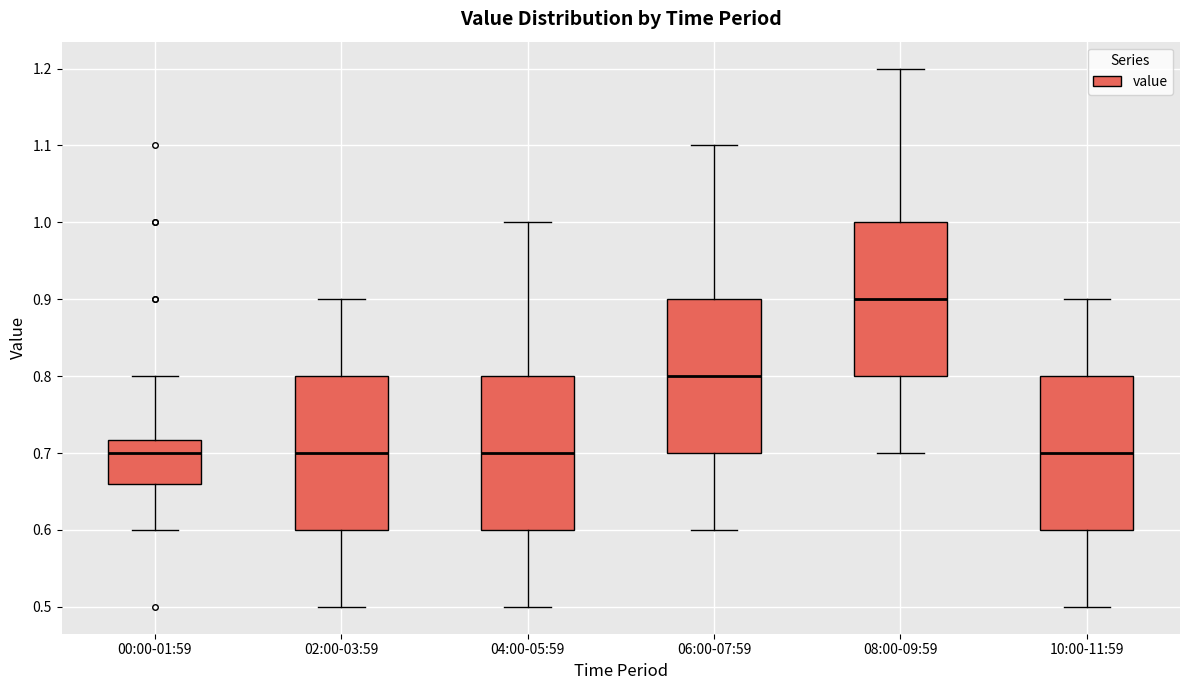

Reading left to right, read every box against the y-axis: the position of its median line, the range the box covers, and the ends of its whiskers. The values are not printed on the chart, so give them approximately, as read against the axis.

00:00-01:59: median 0.70, box 0.66 to 0.72, whiskers 0.60 to 0.80
02:00-03:59: median 0.70, box 0.60 to 0.80, whiskers 0.50 to 0.90
04:00-05:59: median 0.70, box 0.60 to 0.80, whiskers 0.50 to 1.00
06:00-07:59: median 0.80, box 0.70 to 0.90, whiskers 0.60 to 1.10
08:00-09:59: median 0.90, box 0.80 to 1.00, whiskers 0.70 to 1.20
10:00-11:59: median 0.70, box 0.60 to 0.80, whiskers 0.50 to 0.90